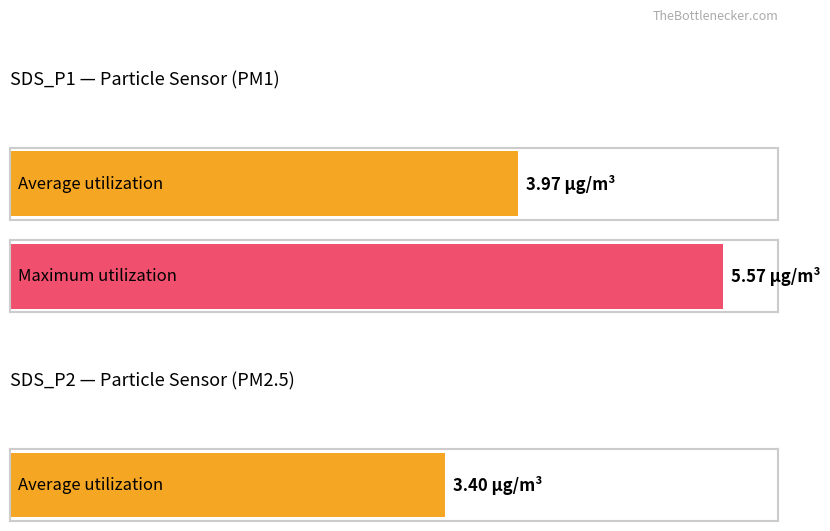

Does the chart contain any negative values?

No